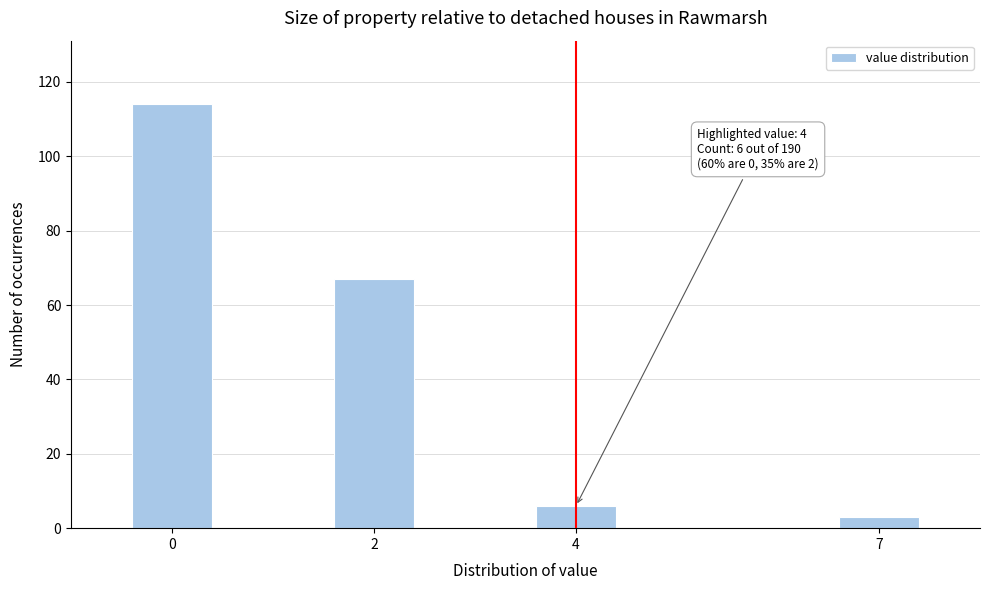

Reading left to right, extract all data points from this chart.

0=114	2=67	4=6	7=3